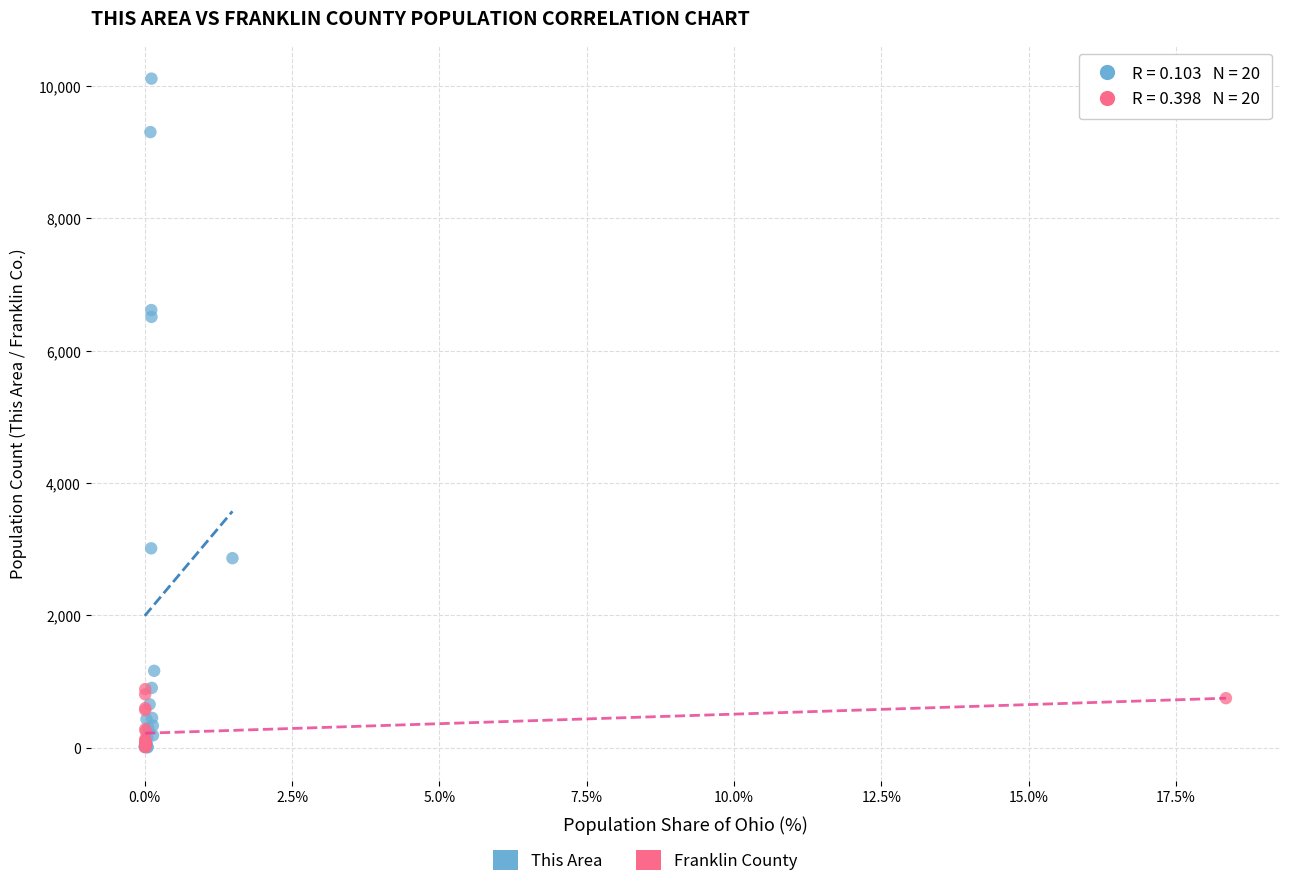

Which series has the widest spread of Y values?

This Area